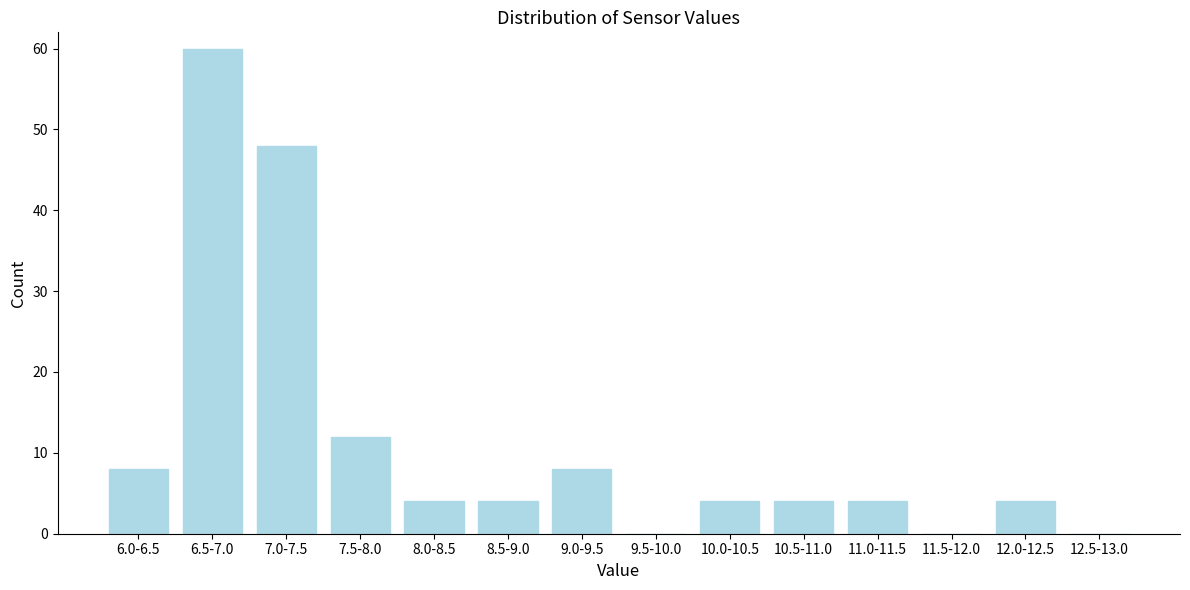

Reading right to left, what are all the values shown in this chart?

12.5-13.0=0	12.0-12.5=4	11.5-12.0=0	11.0-11.5=4	10.5-11.0=4	10.0-10.5=4	9.5-10.0=0	9.0-9.5=8	8.5-9.0=4	8.0-8.5=4	7.5-8.0=12	7.0-7.5=48	6.5-7.0=60	6.0-6.5=8